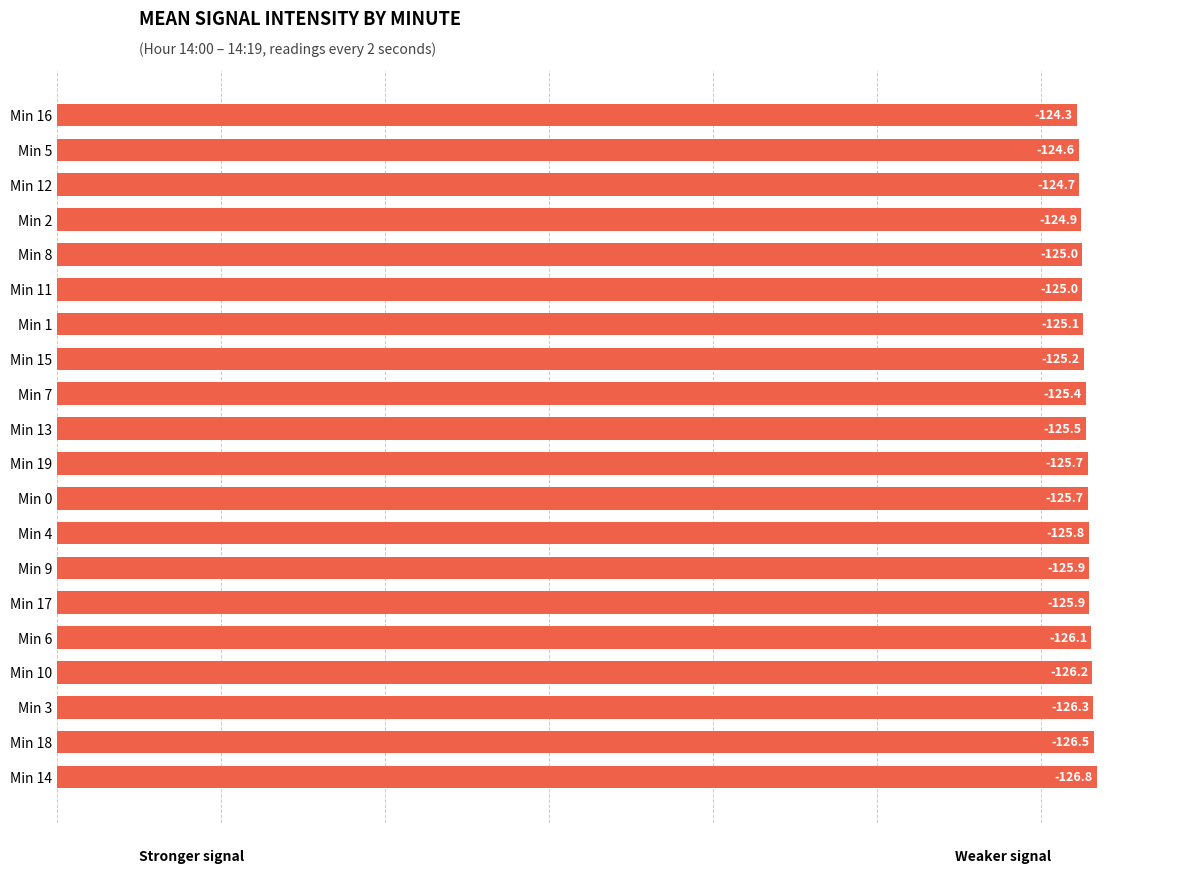

Are the bars horizontal?

Yes